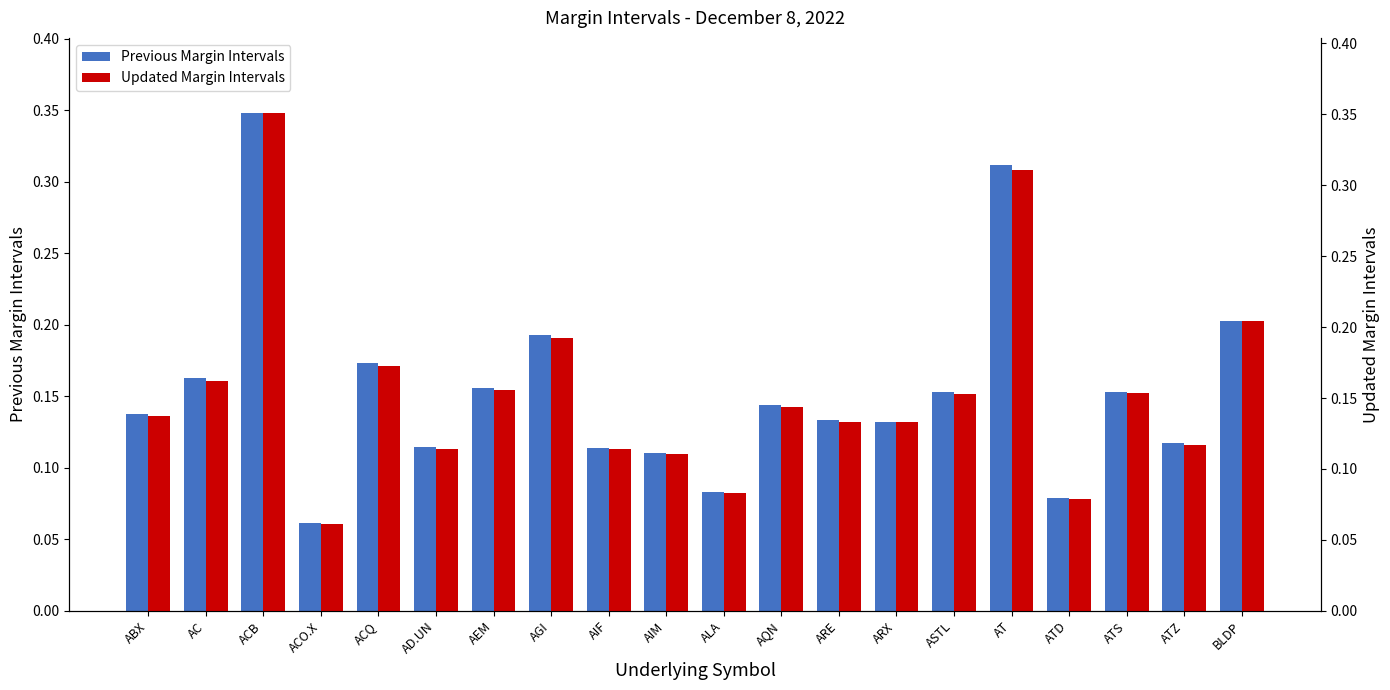

How many bars are there in total?

40